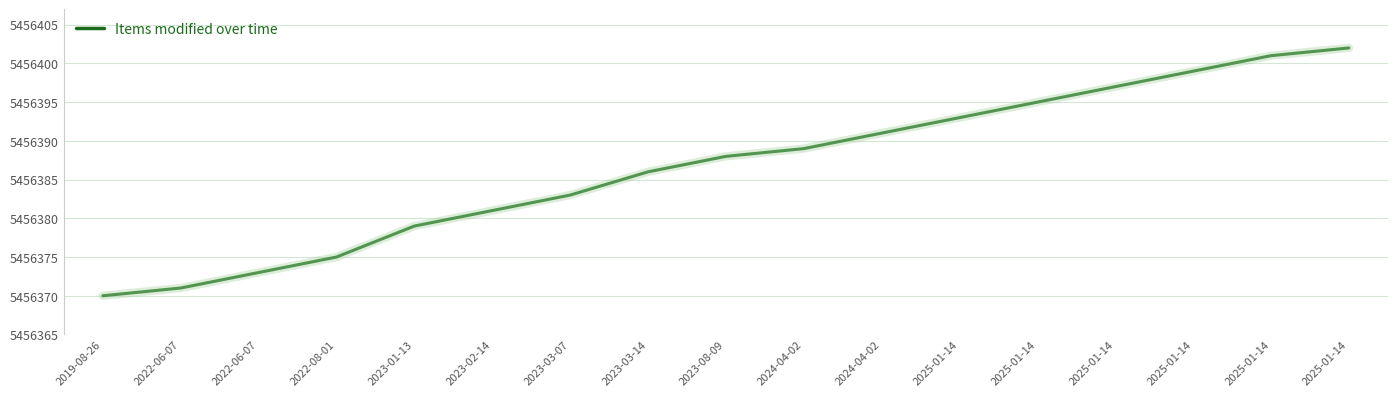

How many lines are shown in the chart?

1